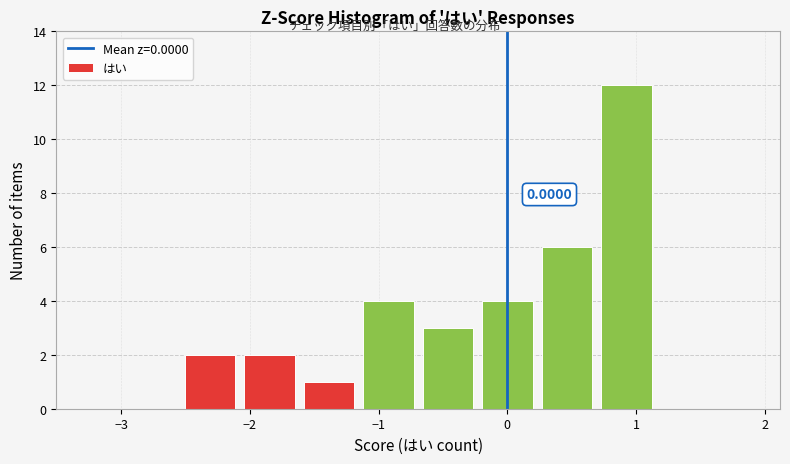

Over which range of the x-axis is the bar tallest?

0.7 to 1.2